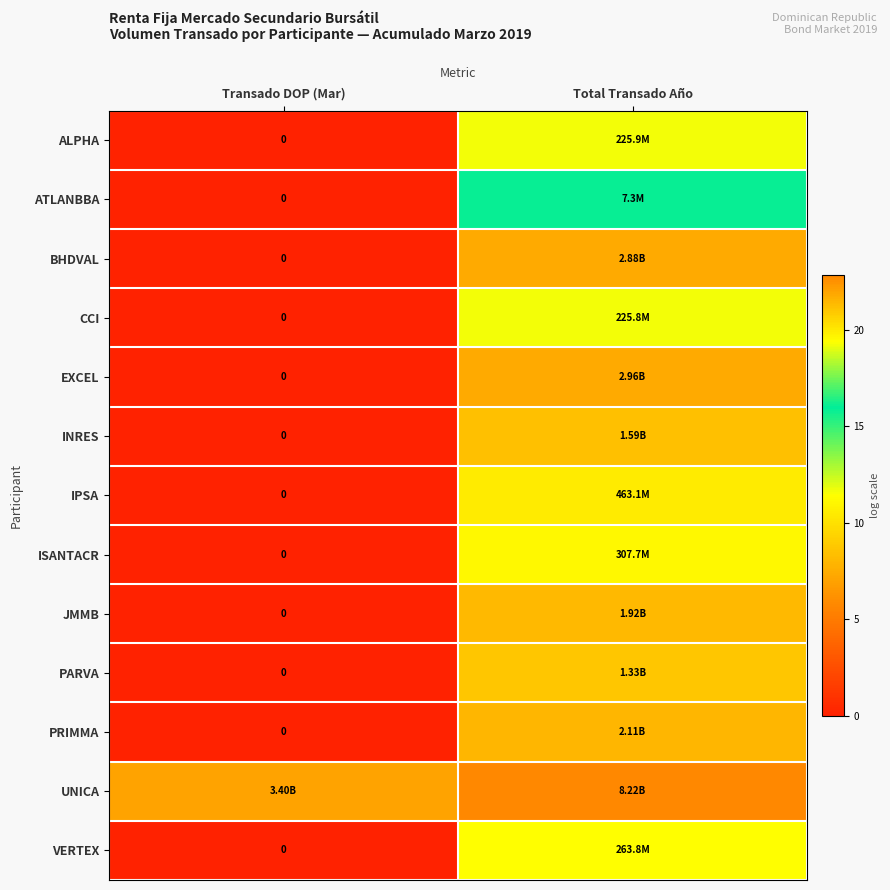

Which has a higher value, Total Transado Año or Transado DOP (Mar)?

Total Transado Año